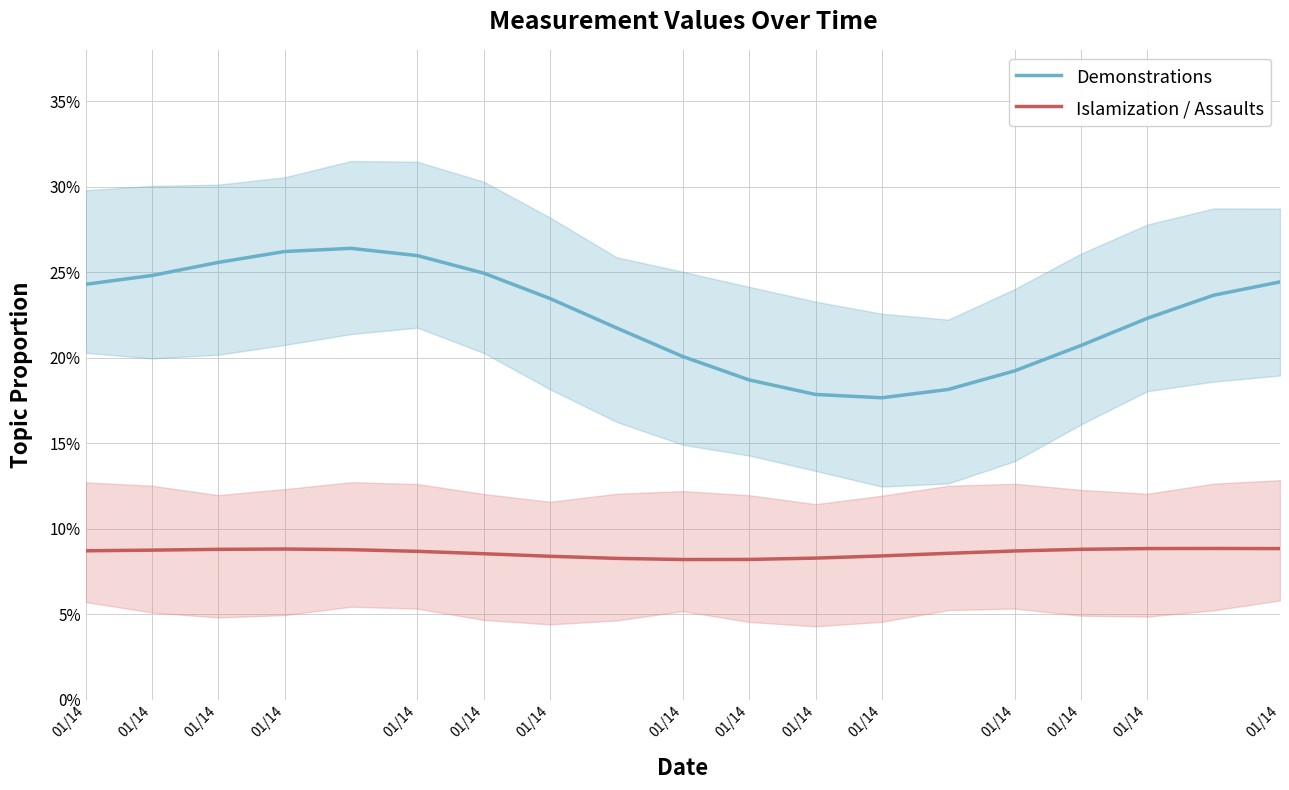

Rank the series by their average value, from highest to lowest.

Demonstrations, Islamization / Assaults